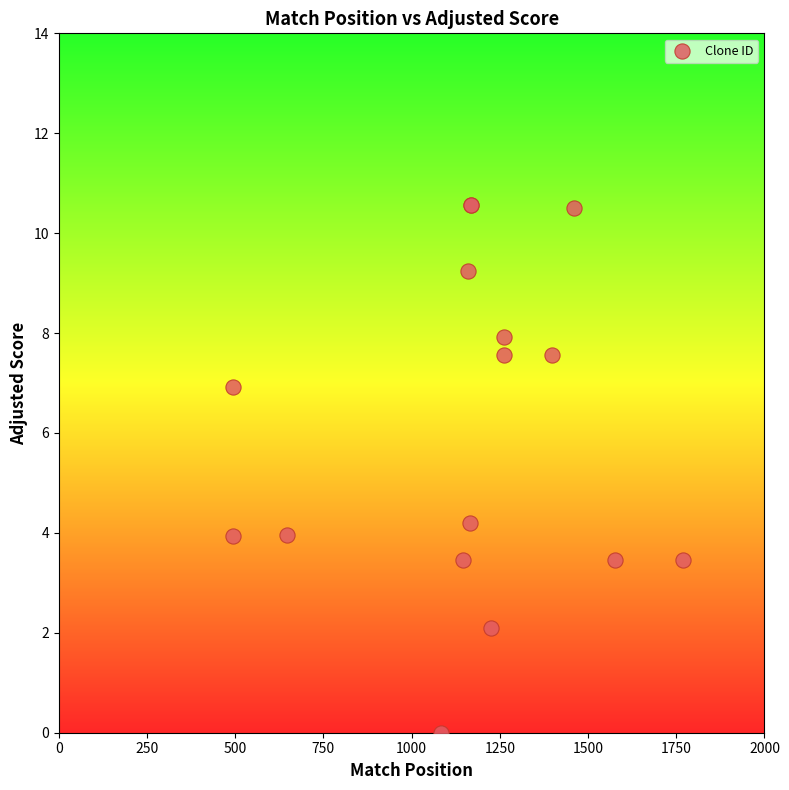

What Y value in the scatter plot is closest to 5?

4.2